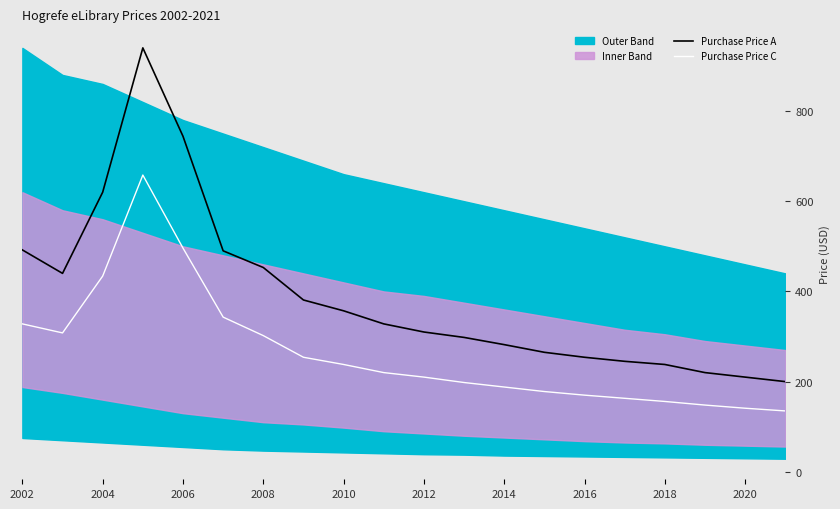

What is the difference between the highest and lowest values at 17?

72